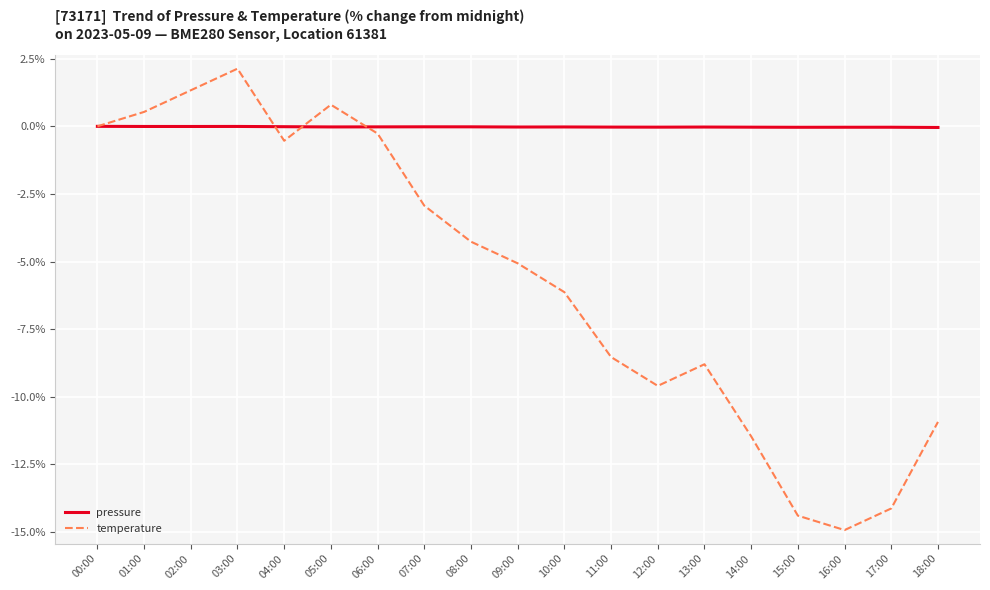

What are all the series names shown in the legend?

pressure, temperature